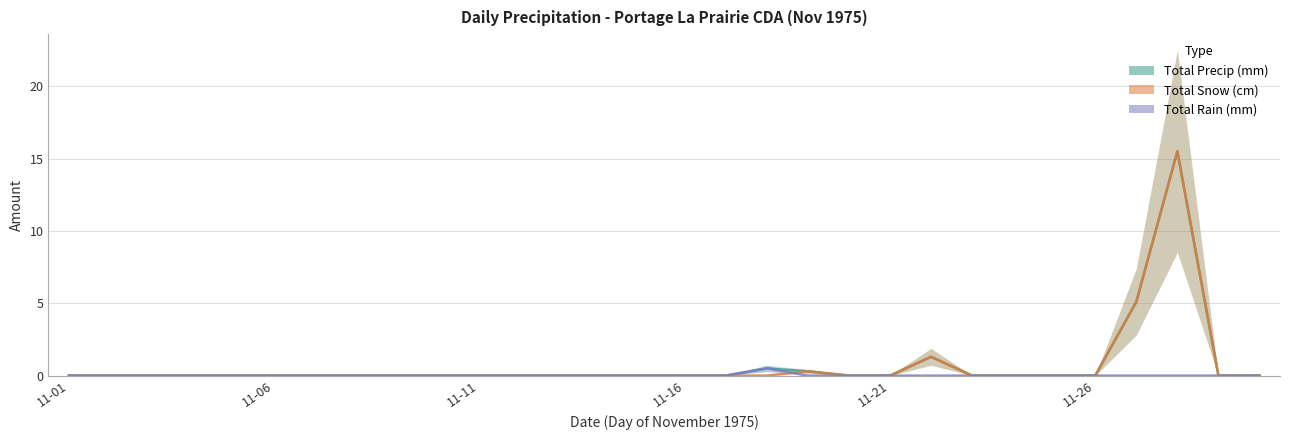

Rank the series by their maximum value, from highest to lowest.

Total Precip (mm), Total Snow (cm), Total Rain (mm)